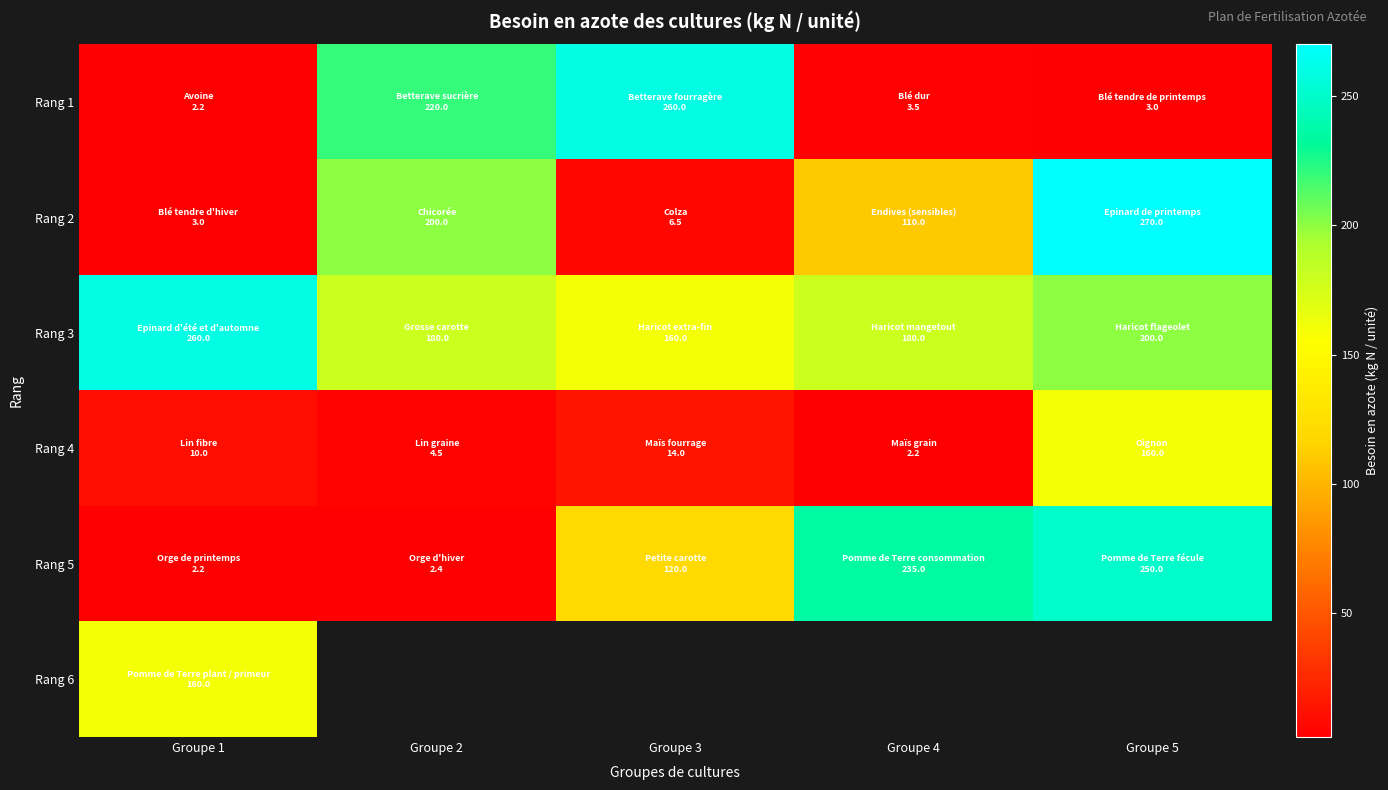

What is the sum of the Rang 4 values at Groupe 2 and Groupe 4?

6.7